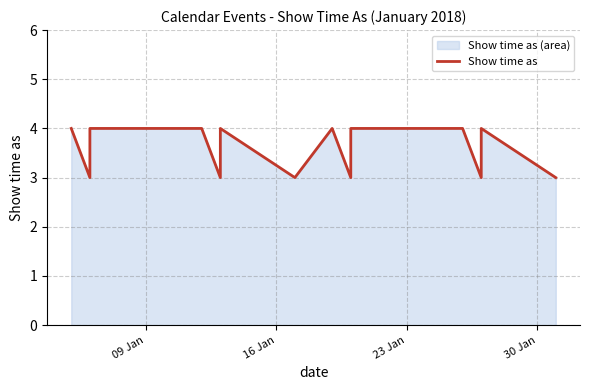

How many series are shown in this chart?

1